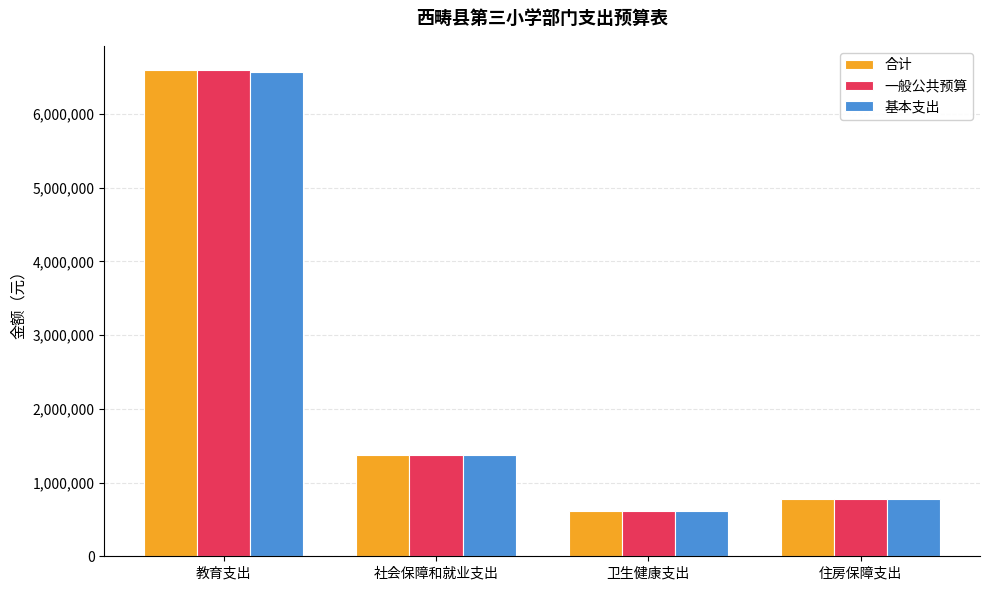

At which category does the chart reach its peak across all series?

教育支出